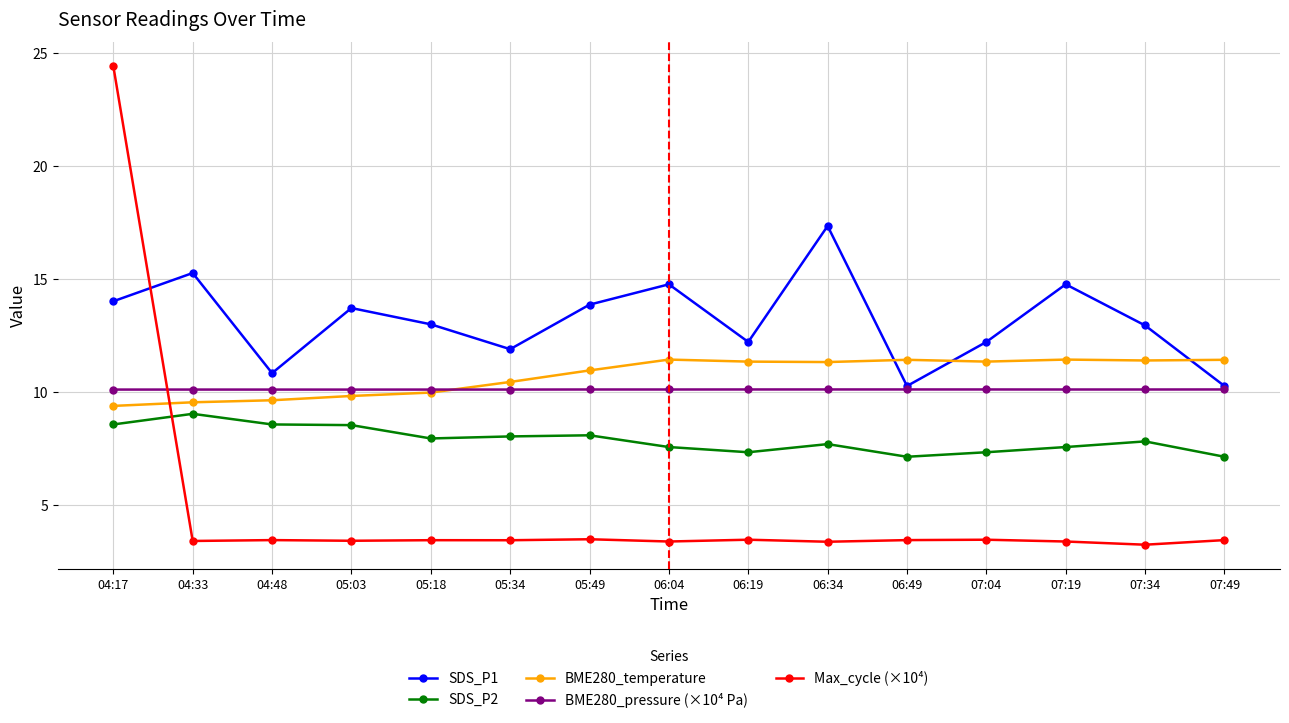

Rank the series by their maximum value, from lowest to highest.

SDS_P2, BME280_pressure (×10⁴ Pa), BME280_temperature, SDS_P1, Max_cycle (×10⁴)